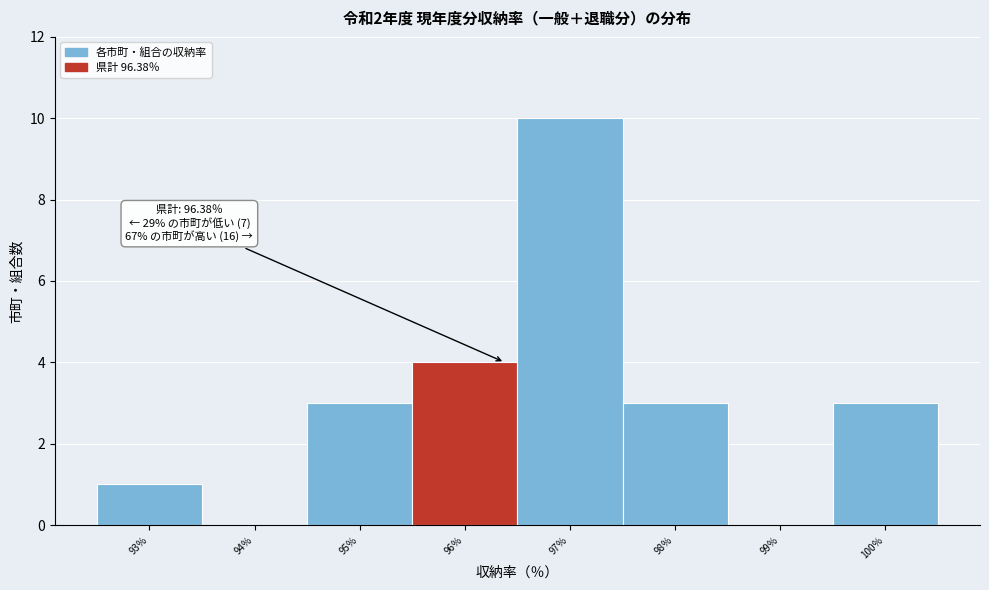

Which range on the x-axis has the tallest bar?

96.5 to 97.5